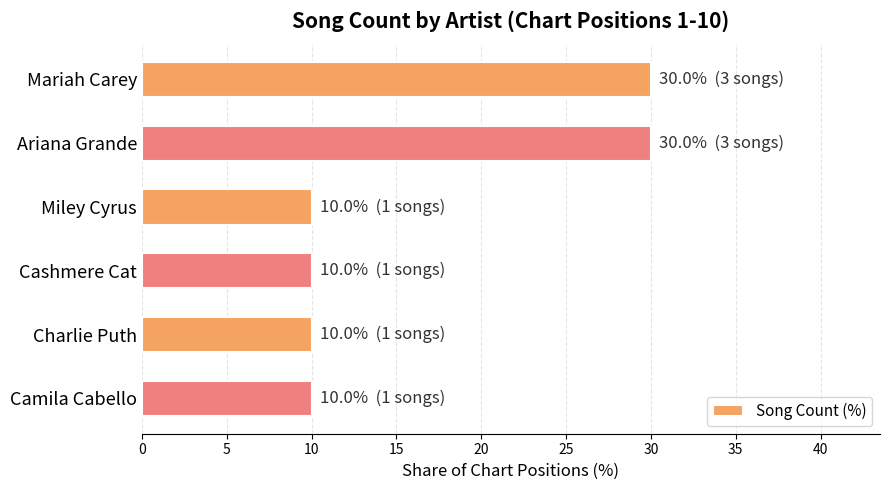

What is the change in value from Mariah Carey to Cashmere Cat?

-20